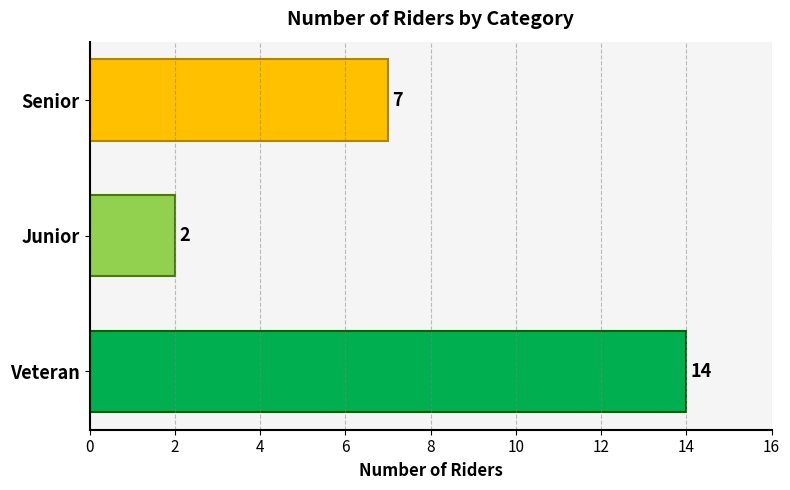

Reading bottom to top, transcribe all the data shown in this chart.

14	2	7